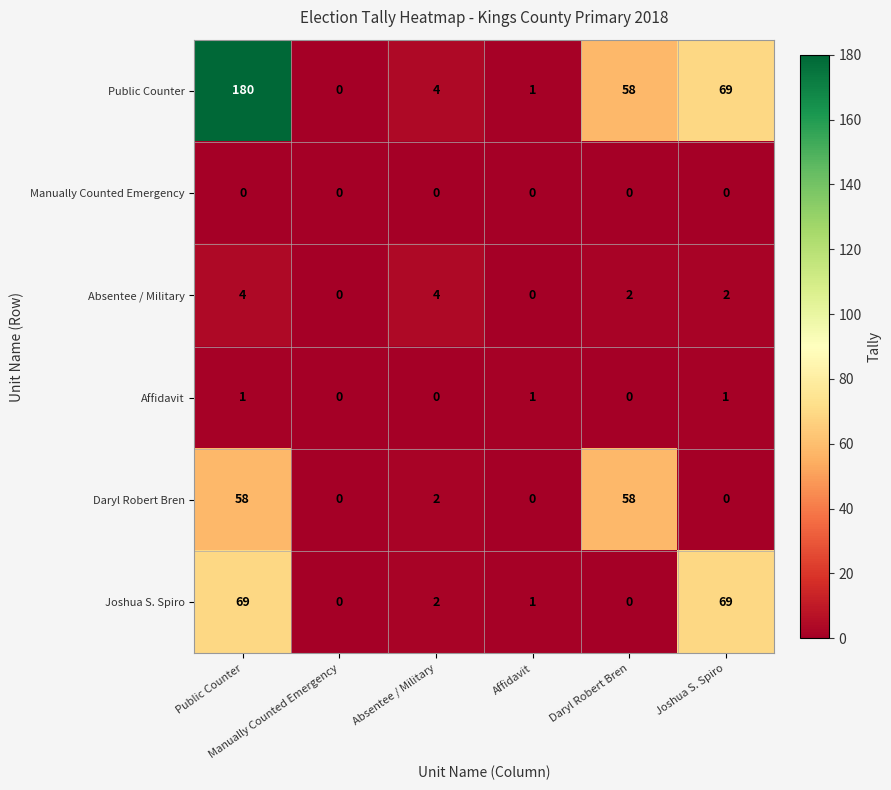

How many series are shown in this chart?

6